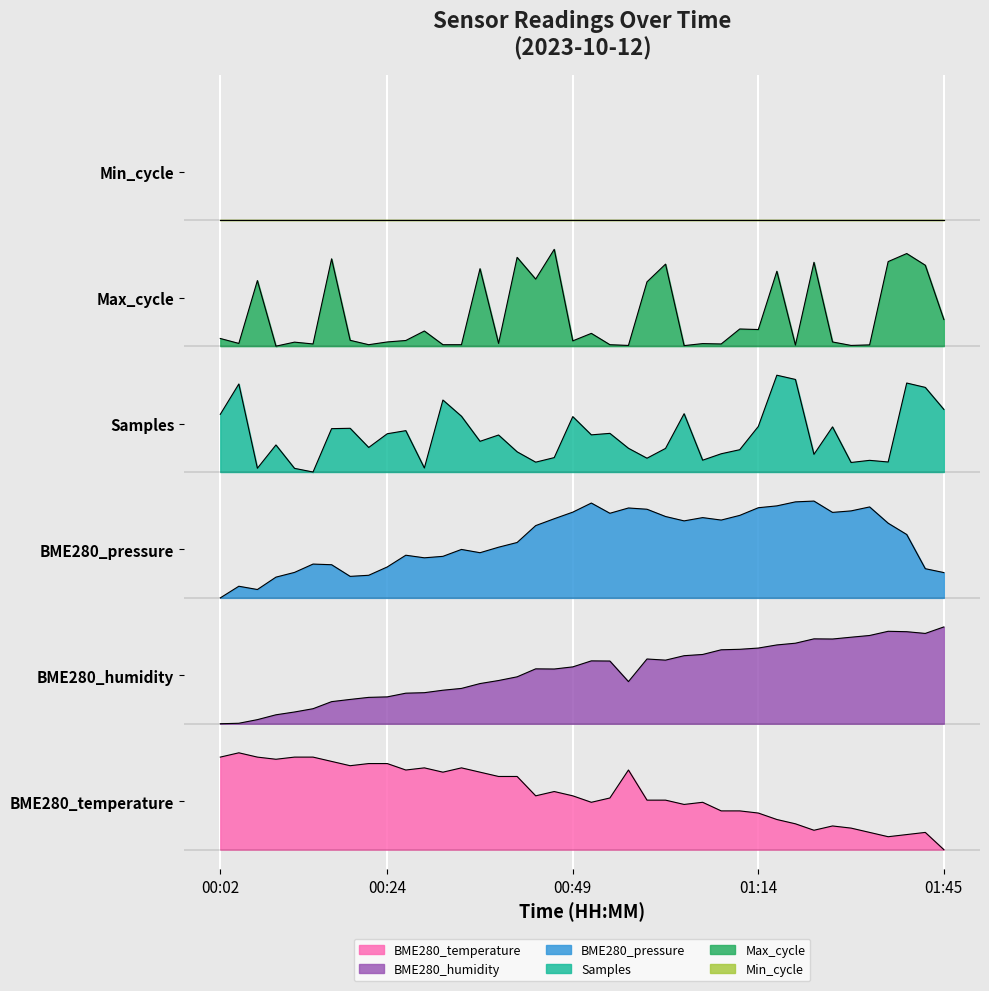

True or false: BME280_pressure has more than 0 points higher than both neighbors.

True